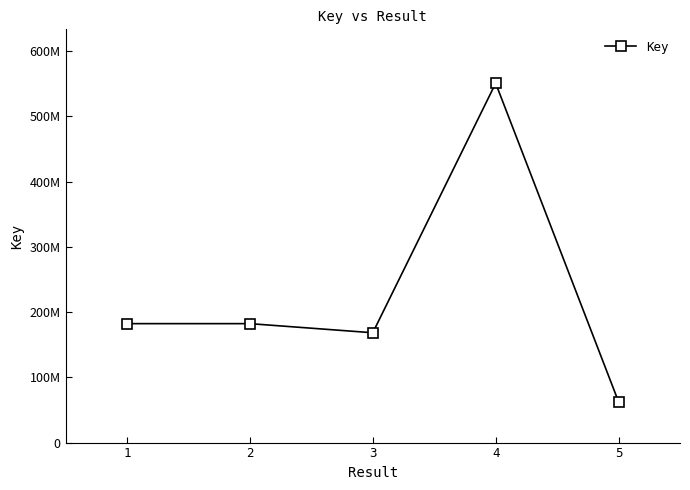

What is the maximum value shown in the chart?

550717405